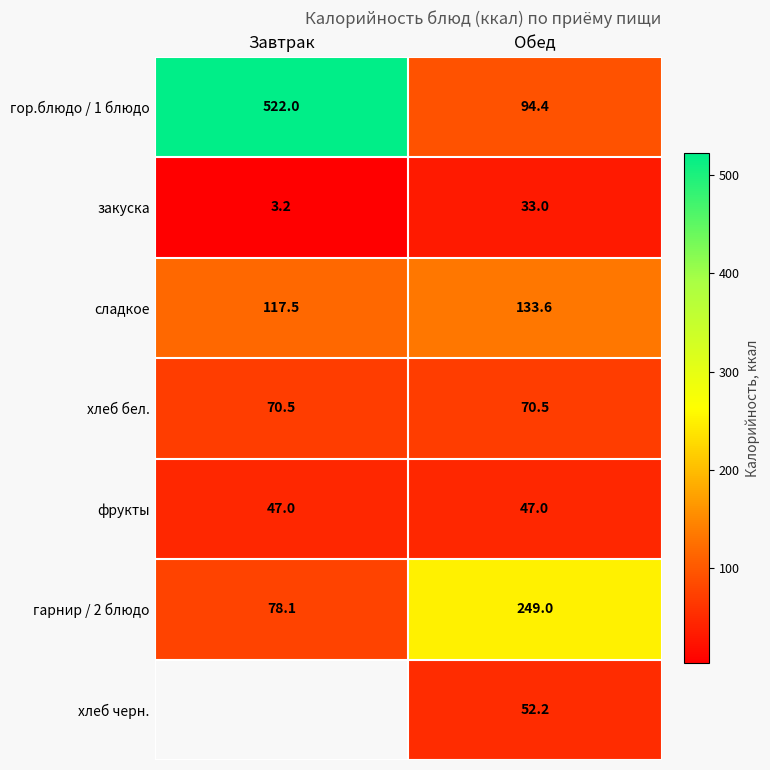

Rank the categories by гор.блюдо / 1 блюдо value from highest to lowest.

Завтрак, Обед